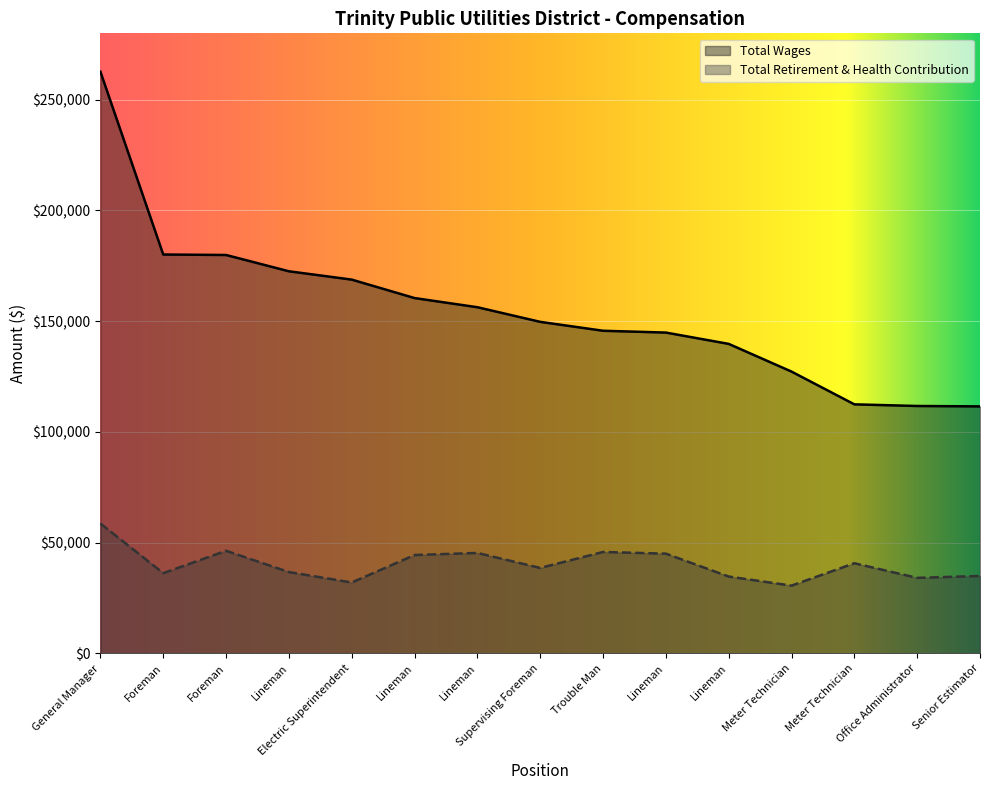

True or false: Total Wages has a value of 262683 at General Manager.

True